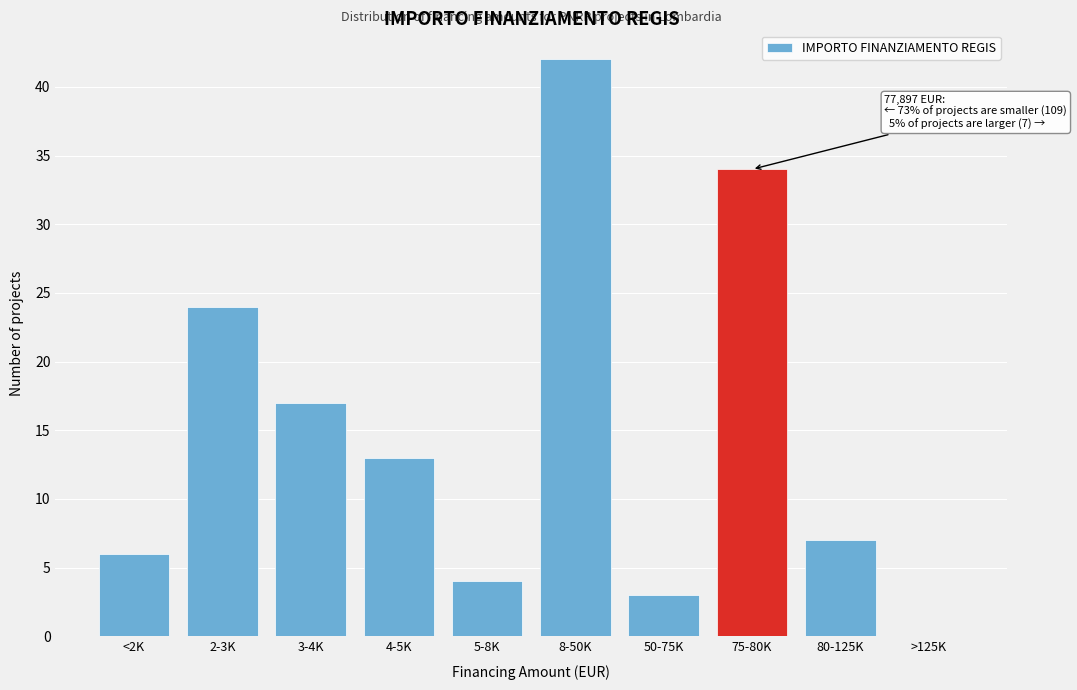

At which label is the value closest to 21?

2-3K